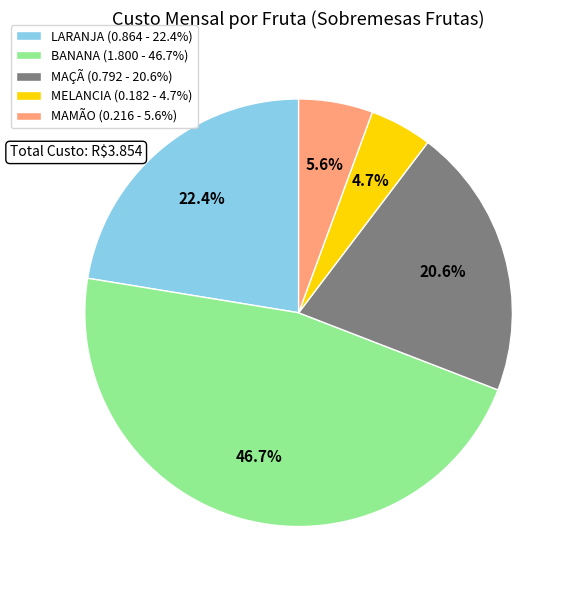

How many segments does this pie chart have?

5